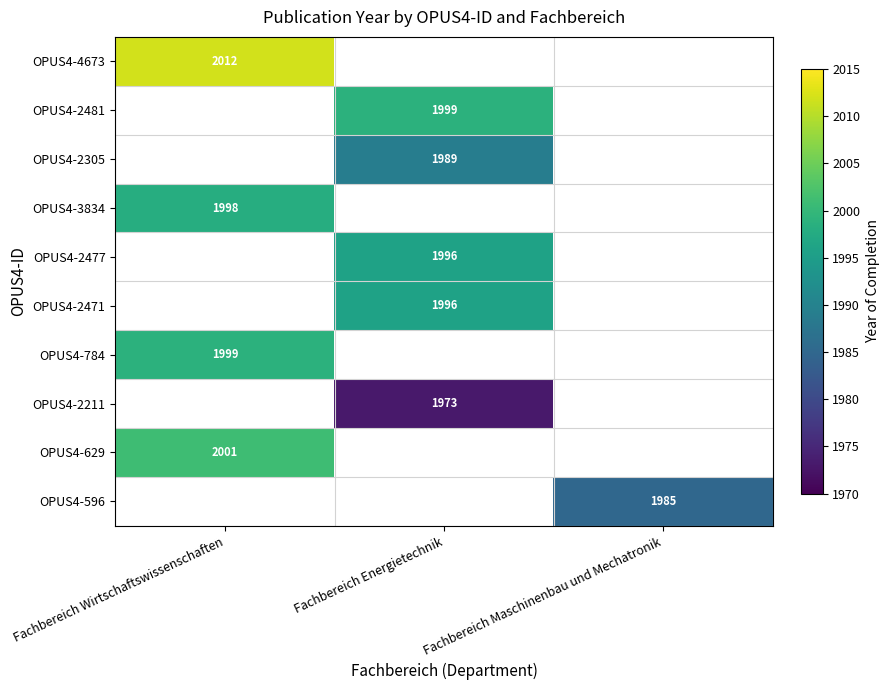

True or false: OPUS4-2211 has a value of 669 at Fachbereich Energietechnik.

False